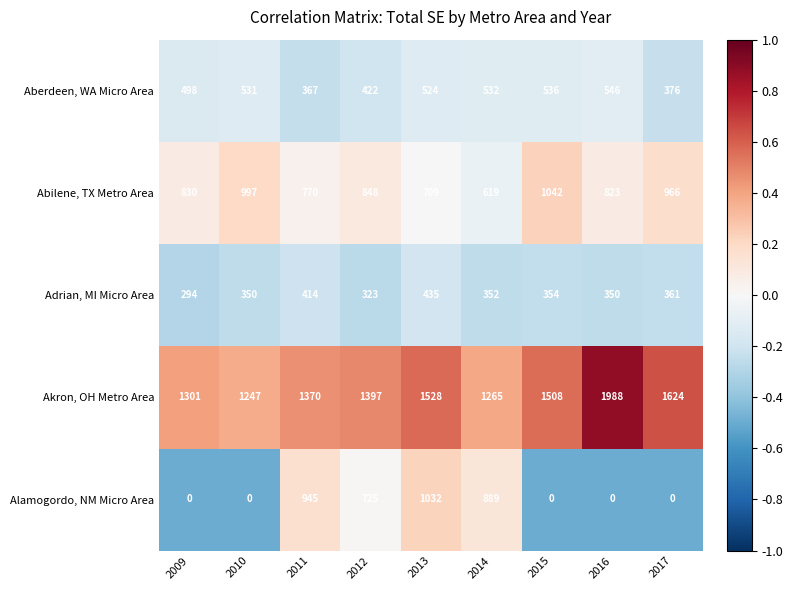

True or false: Akron, OH Metro Area has a value of 1719 at 2010.

False